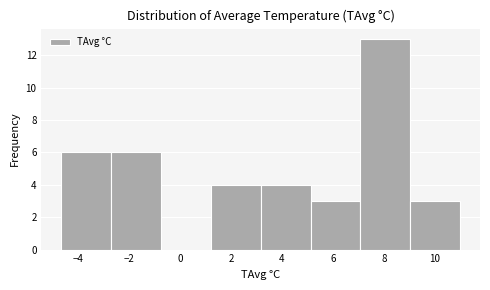

Reading left to right, list every bar in this chart as the range it spans on the x-axis followed by its height. Neither the bar edges nor the heights are printed on the chart, so give them approximately, as read against the axes.

-4.6 to -2.6: 6
-2.6 to -0.8: 6
-0.8 to 1.2: 0
1.2 to 3.2: 4
3.2 to 5.2: 4
5.2 to 7.0: 3
7.0 to 9.0: 13
9.0 to 11.0: 3